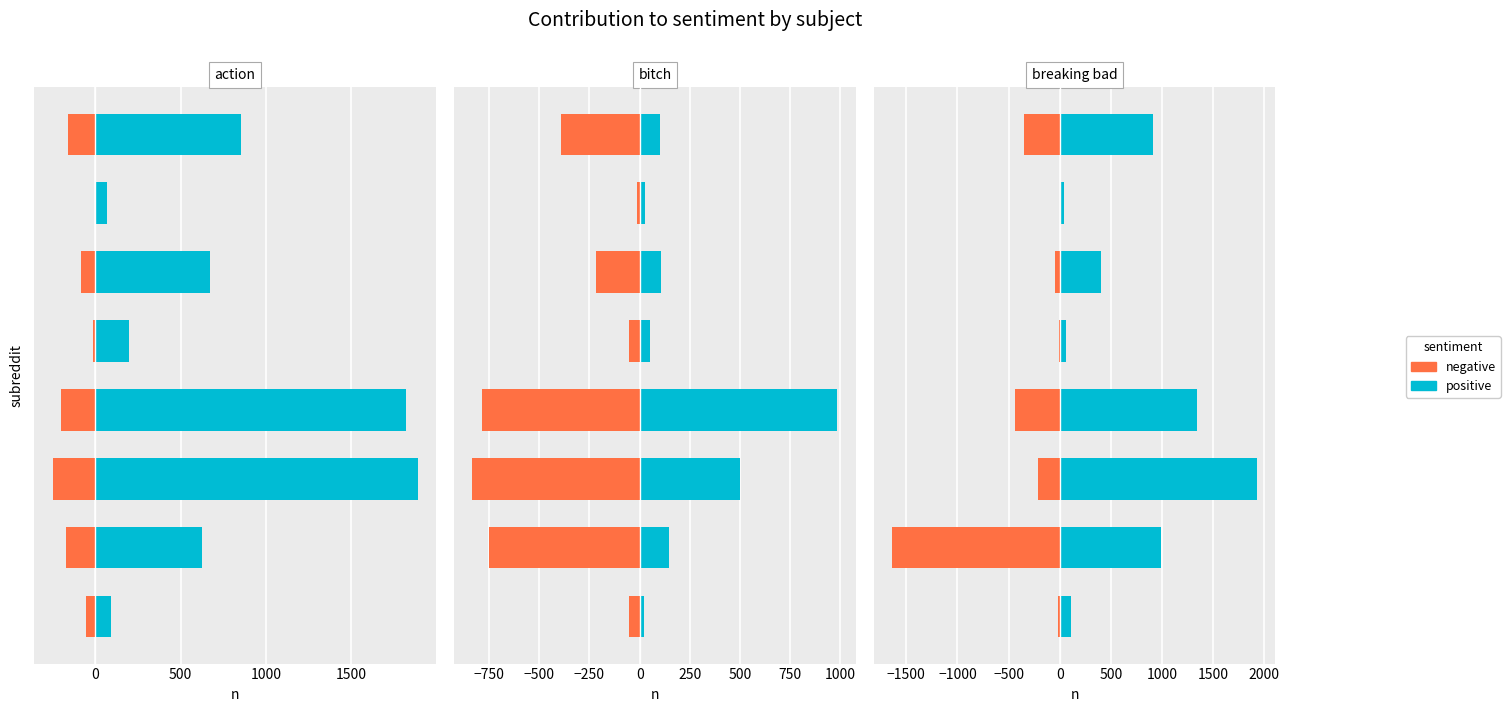

How many bars are there in each group?

2